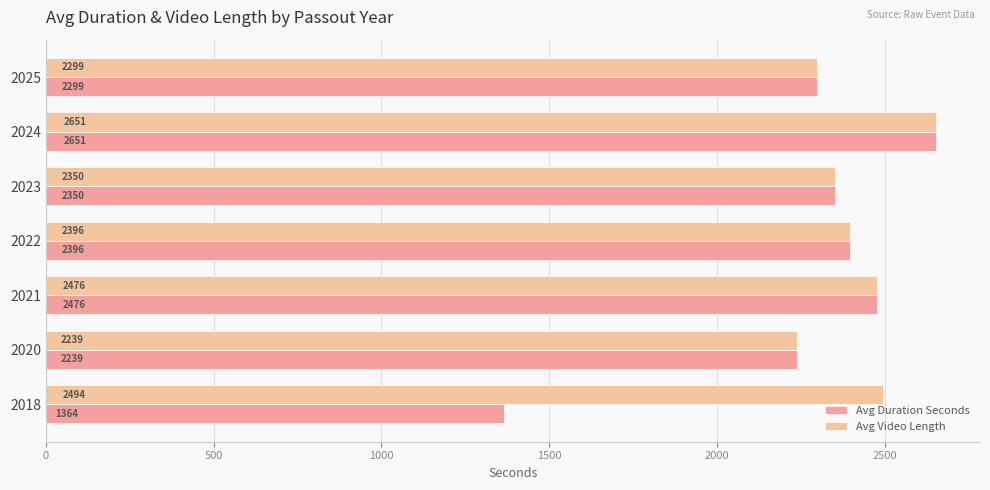

List the labels in order of Avg Video Length value, smallest first.

2020, 2025, 2023, 2022, 2021, 2018, 2024